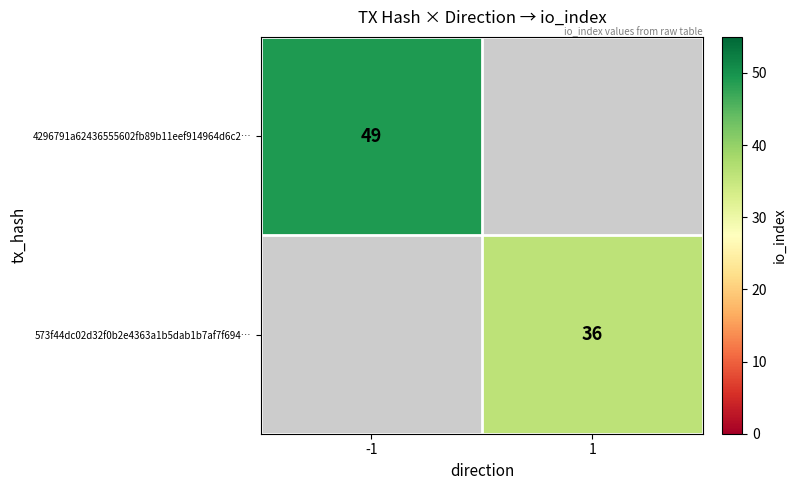

At how many categories does at least one series exceed 43?

1